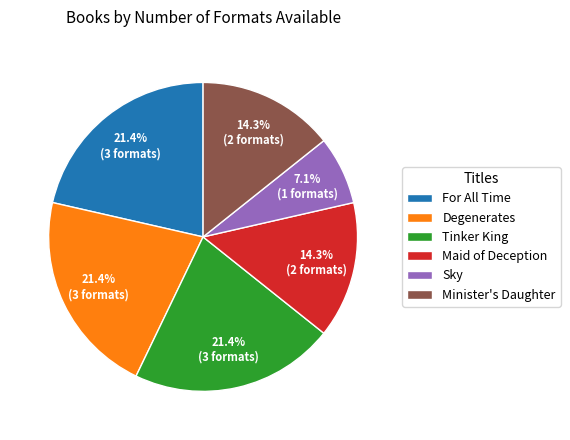

True or false: Minister's Daughter accounts for 14% of the total.

True